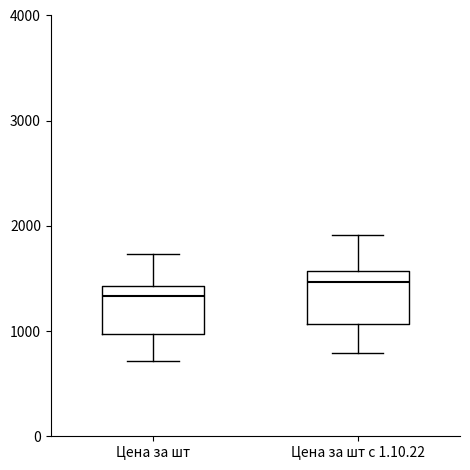

Reading left to right, read every box against the y-axis: the position of its median line, the range the box covers, and the ends of its whiskers. The values are not printed on the chart, so give them approximately, as read against the axis.

Цена за шт: median 1300, box 1000 to 1400, whiskers 700 to 1700
Цена за шт с 1.10.22: median 1500, box 1100 to 1600, whiskers 800 to 1900